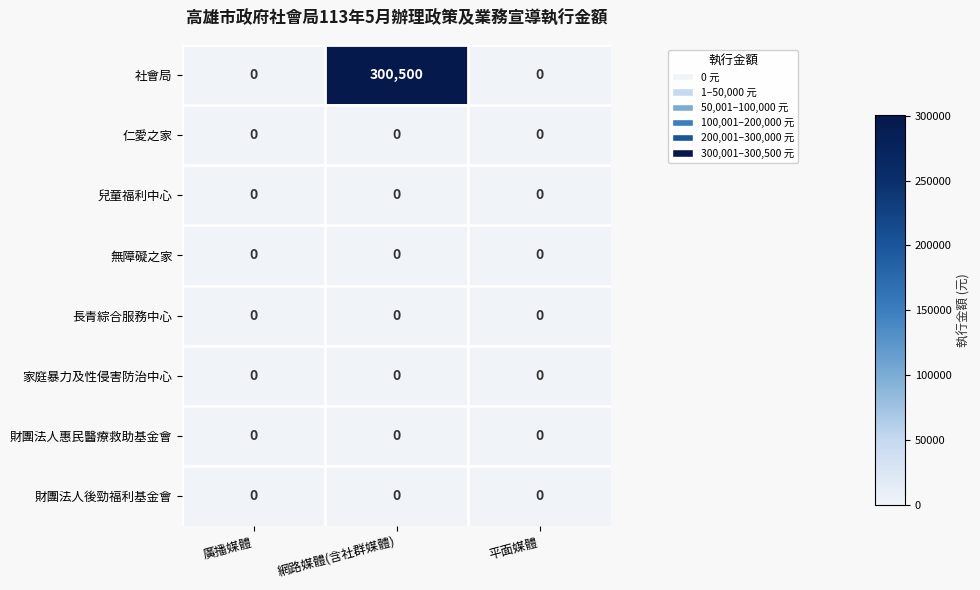

Count the 社會局 values in the range 0 to 300500.

3